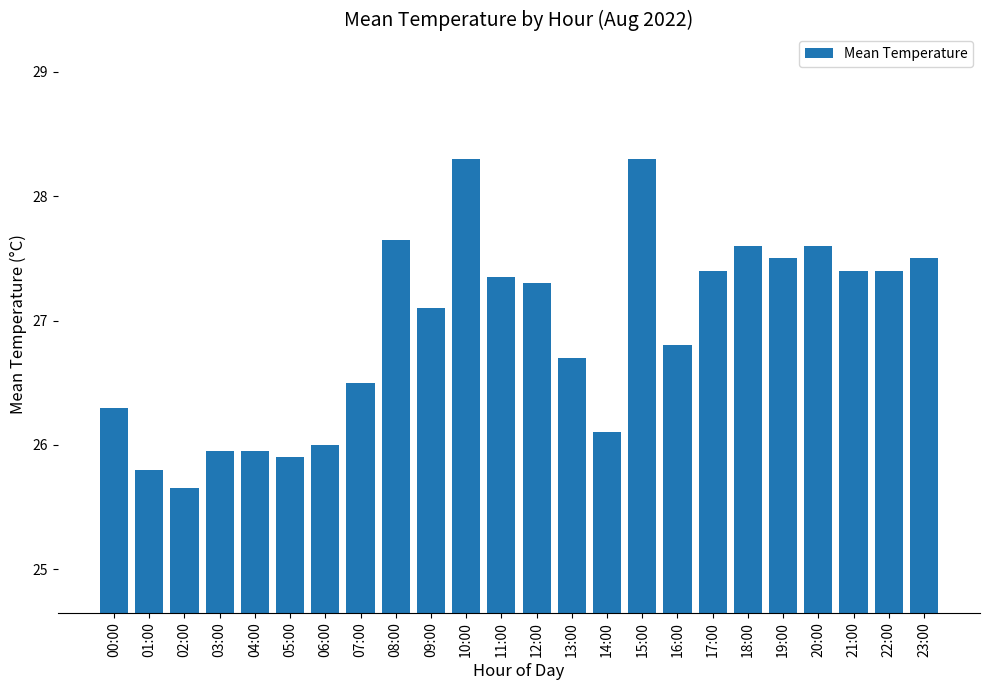

What is the difference between the second highest and second lowest values?

2.5